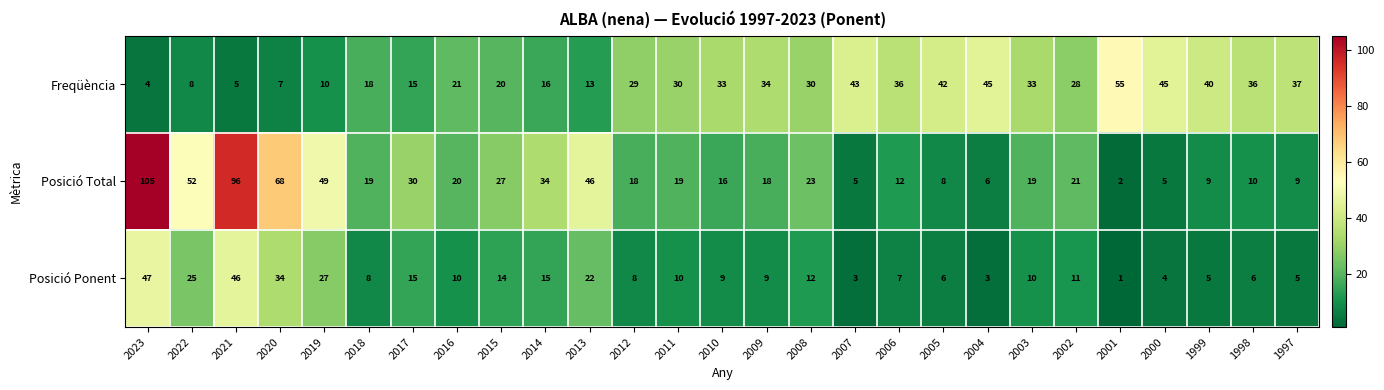

The value of Posició Ponent at 1999 is 8. True or false?

False